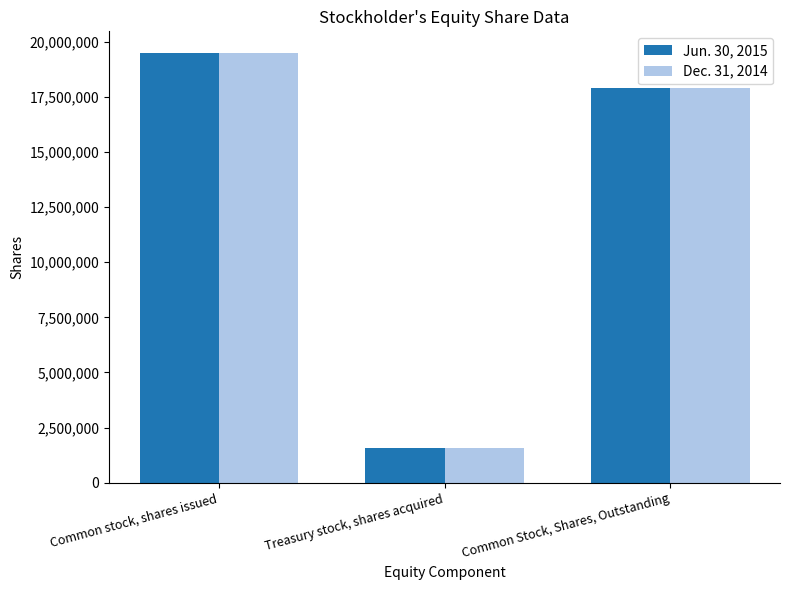

Read the Jun. 30, 2015 value at Common Stock, Shares, Outstanding, to the nearest 50.

17887850